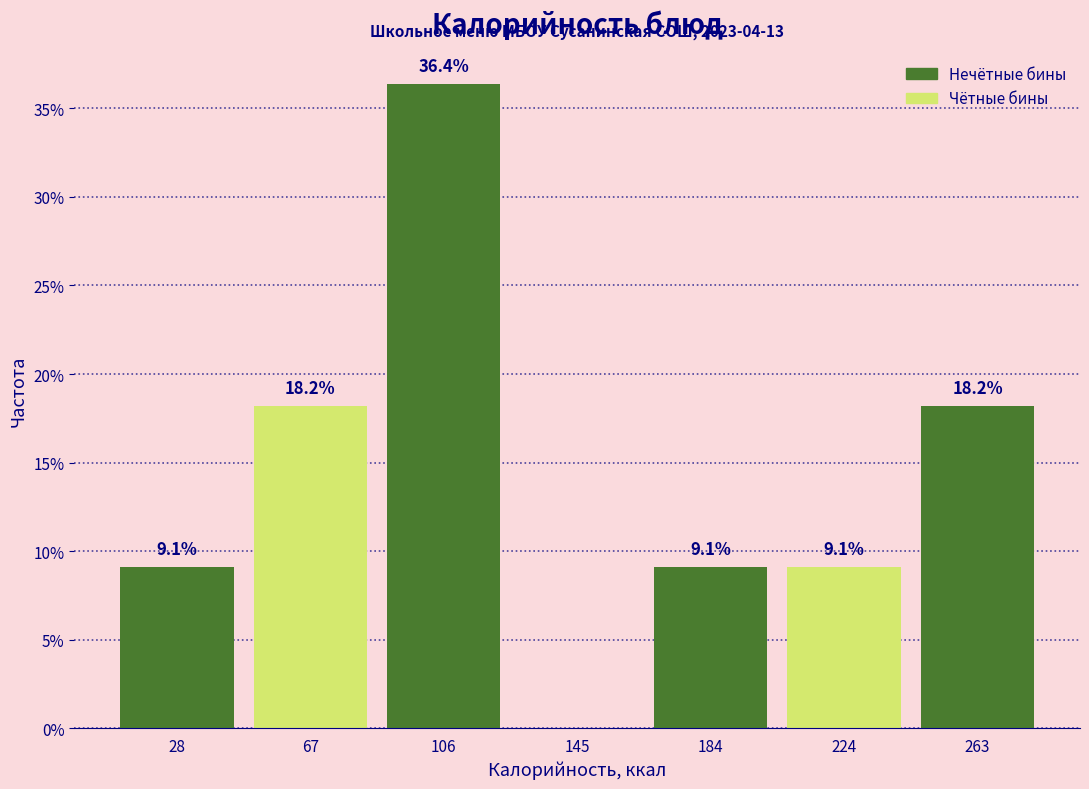

Over which range of the x-axis is the bar tallest?

85 to 125